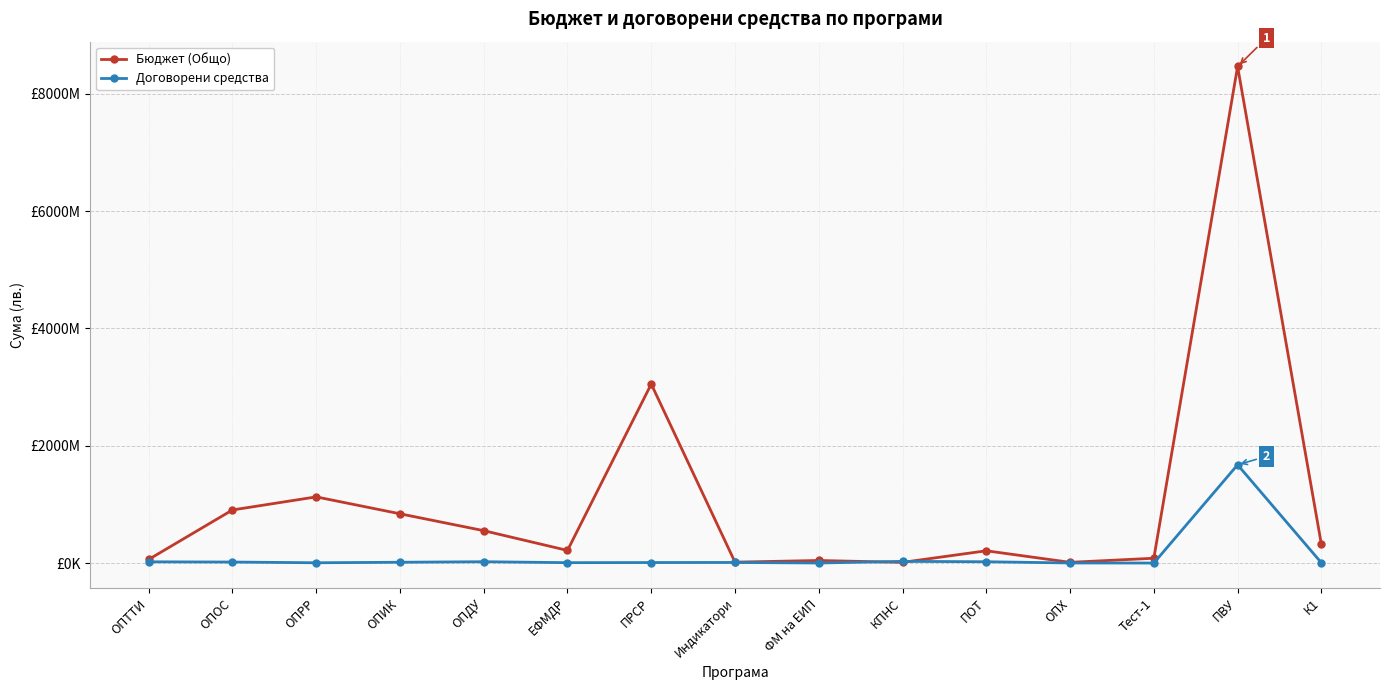

Which series has the largest total across all categories?

Бюджет (Общо)